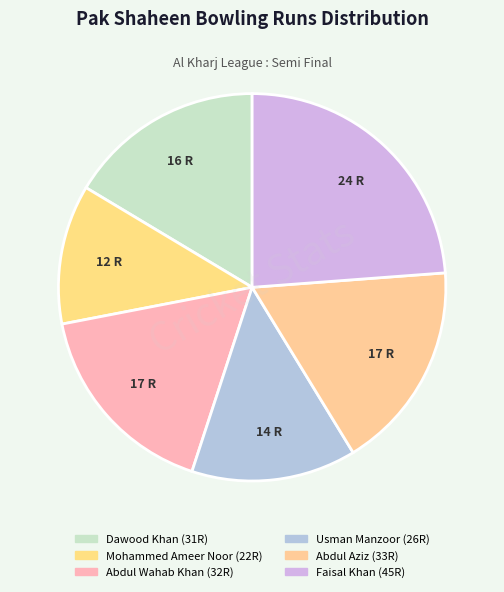

What percentage do Faisal Khan and Mohammed Ameer Noor together represent?

35.4%